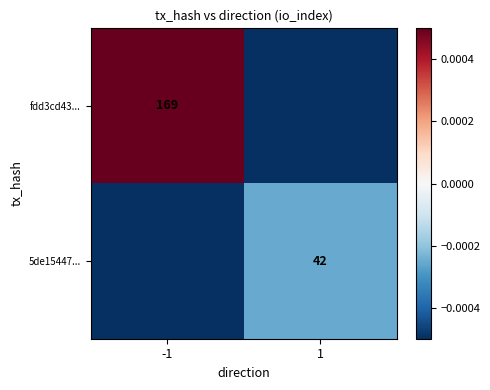

Is the value of fdd3cd43... at 1 greater than the value of 5de15447... at 1?

No